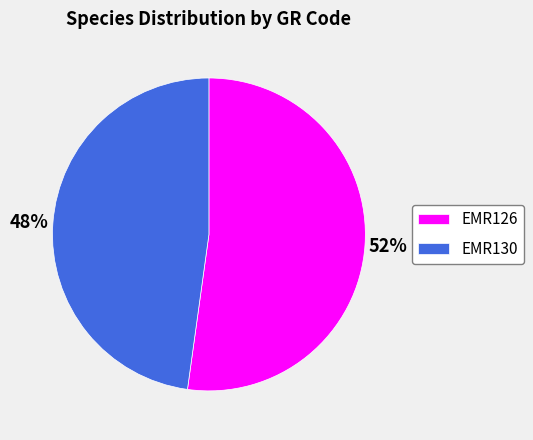

What is the ratio of the value at EMR126 to the value at EMR130?

1.1